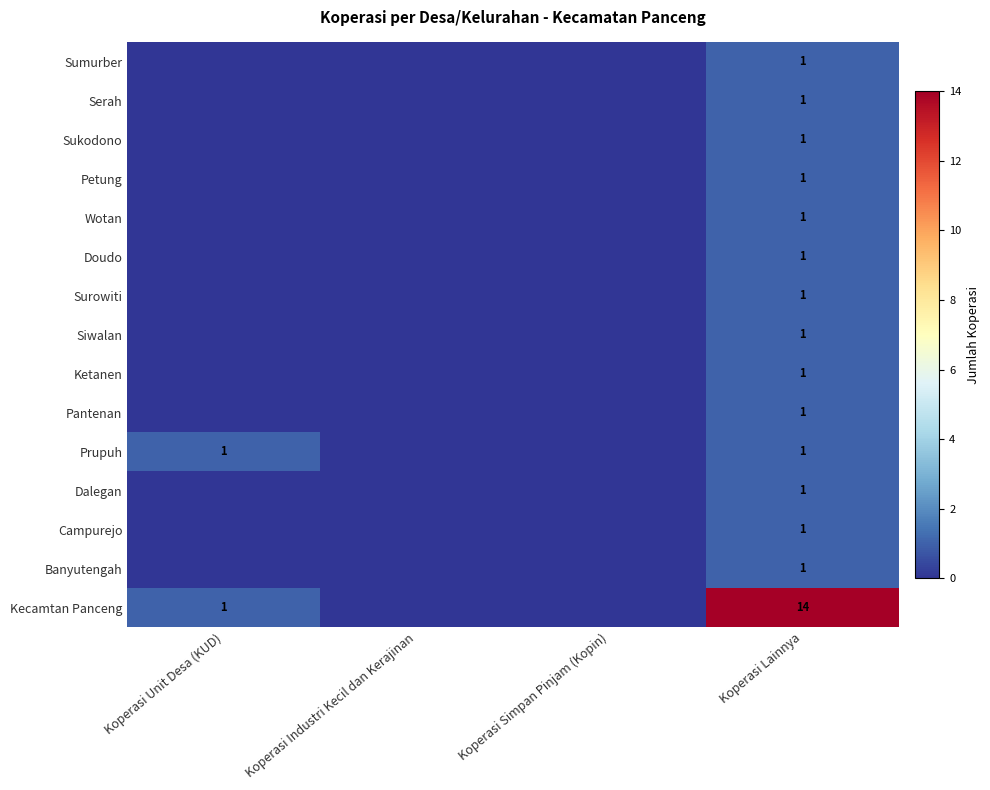

Is it true that Campurejo equals 1 at Koperasi Lainnya?

True